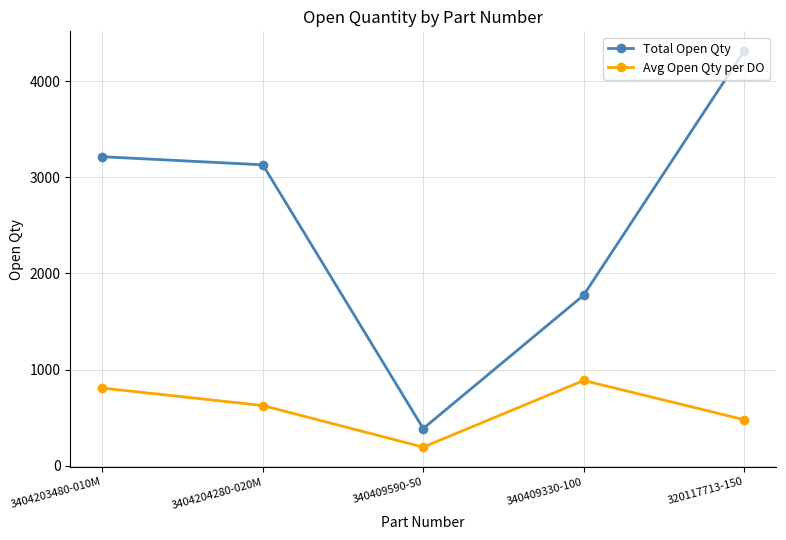

Reading left to right, transcribe all the data shown in this chart.

Total Open Qty: 3213.0	3129.0	387.0	1773.0	4311.0
Avg Open Qty per DO: 807.8	625.8	193.5	886.5	479.0